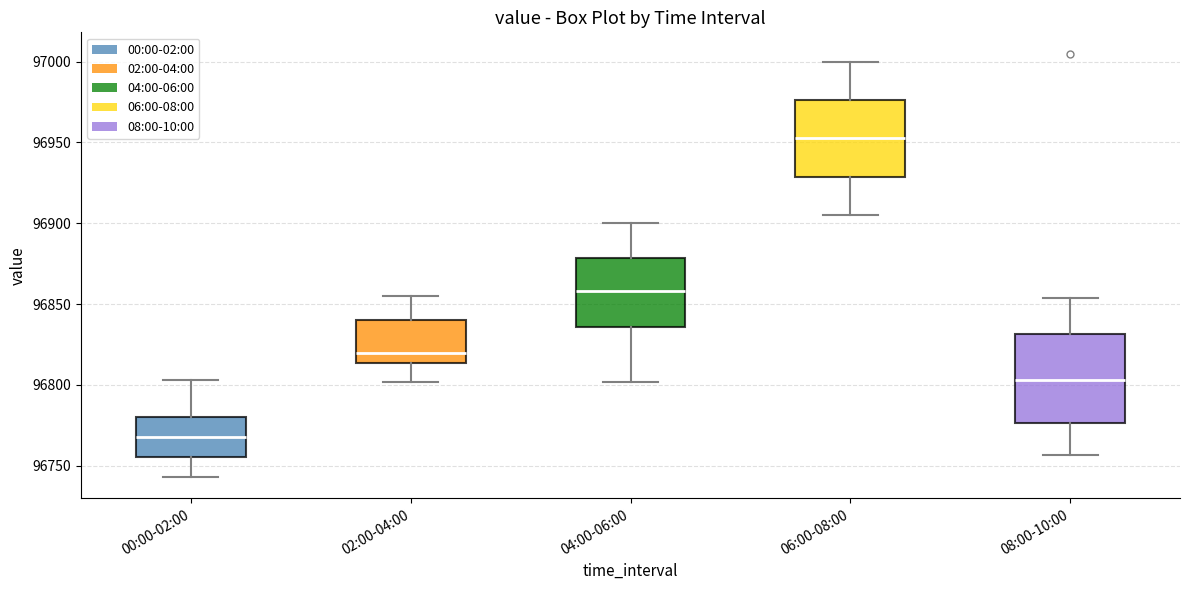

Which box's median line is the highest?

06:00-08:00